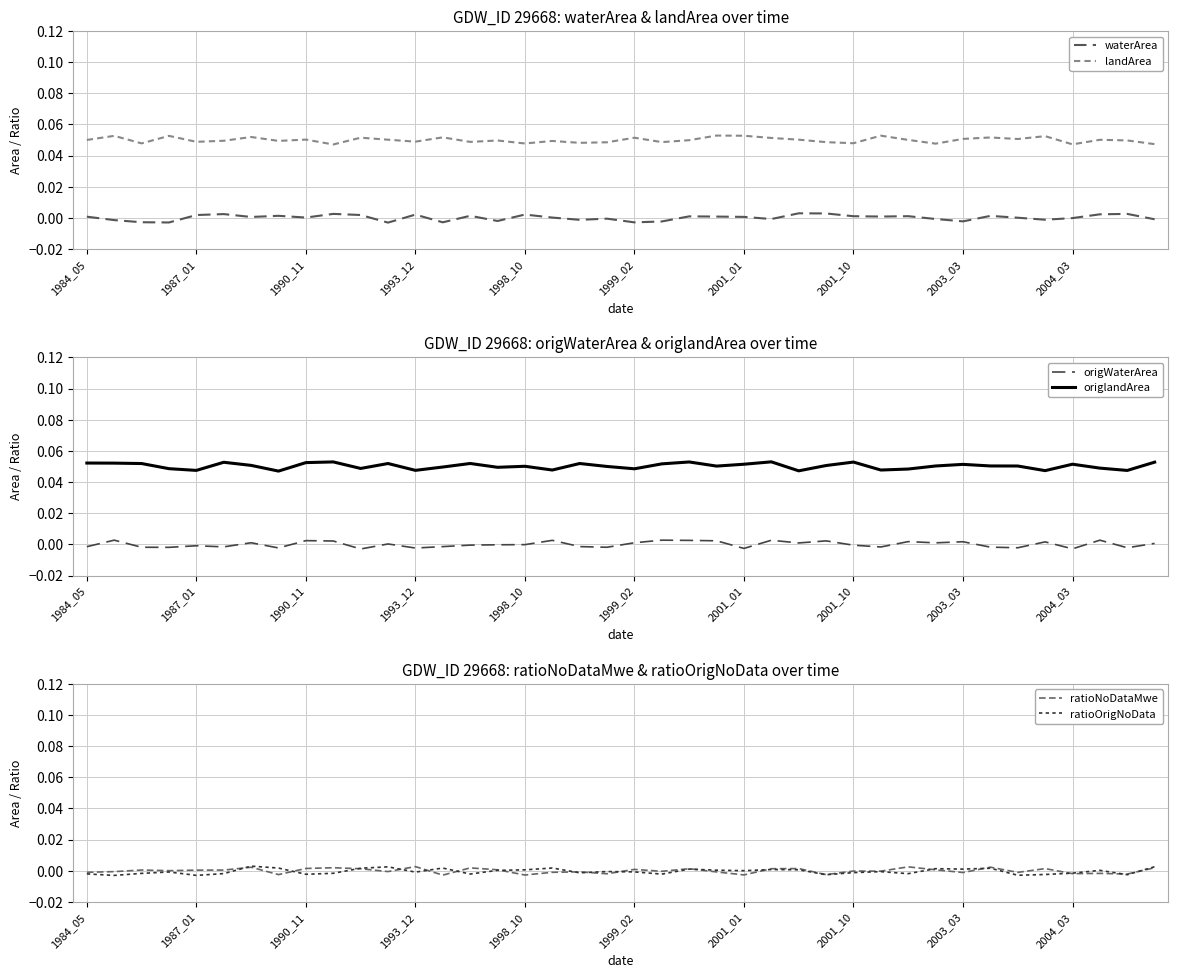

What is the sum of the landArea values at 14 and 28?

0.1